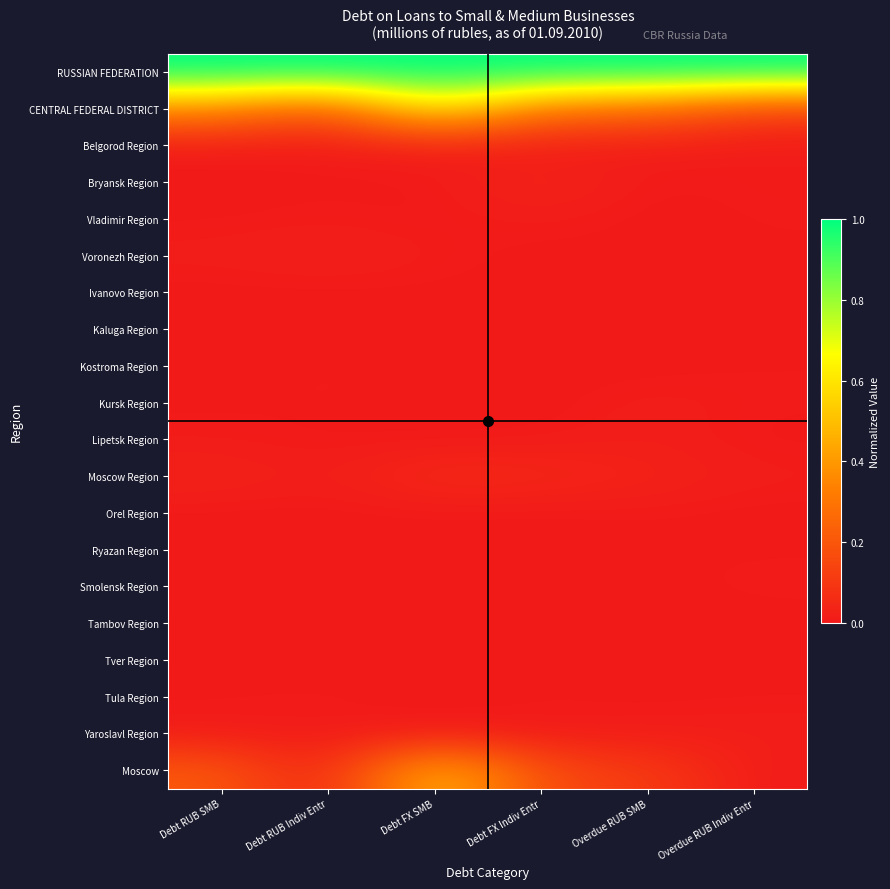

Which series changed the most between Debt RUB SMB and Overdue RUB Indiv Entr?

CENTRAL FEDERAL DISTRICT